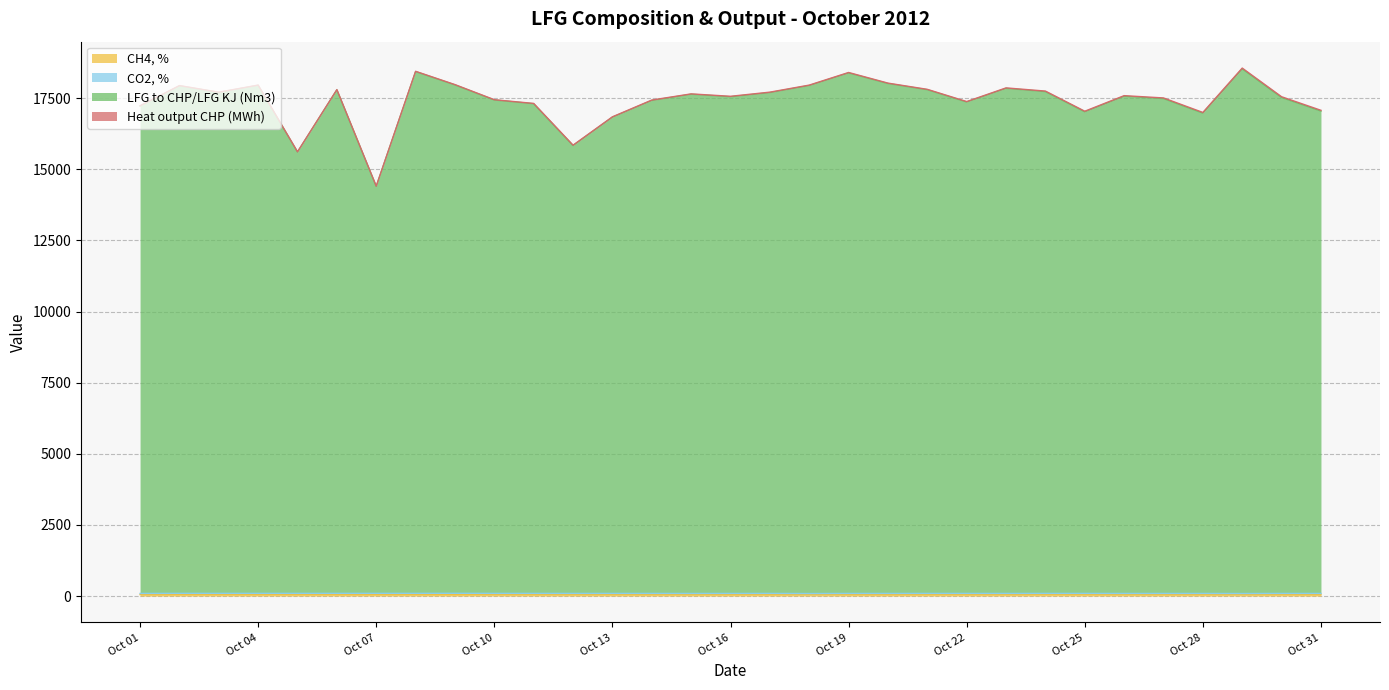

True or false: LFG to CHP/LFG KJ (Nm3) and CH4, % intersect in this chart.

False